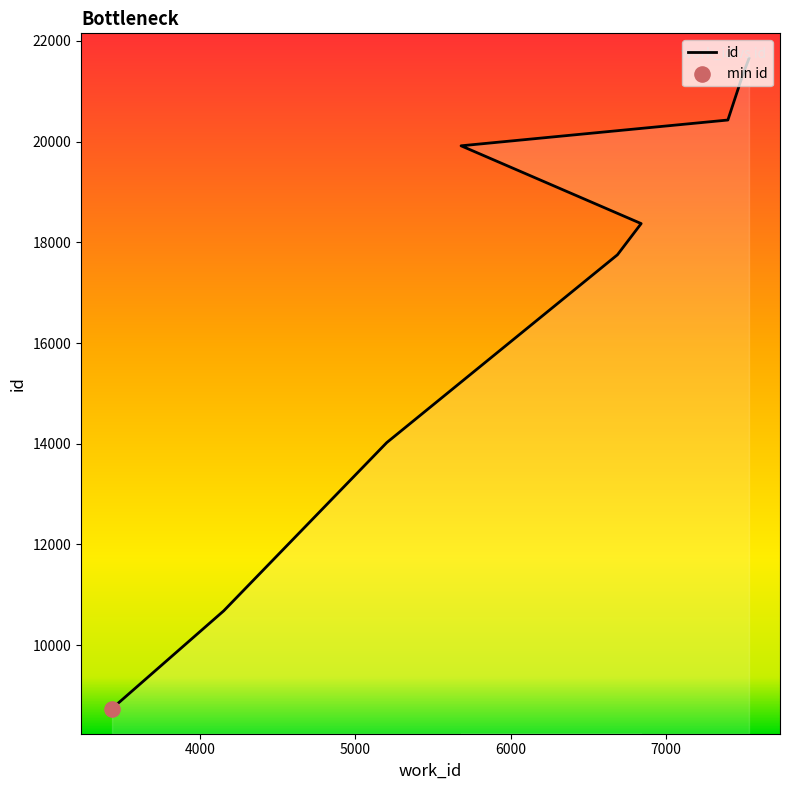

Between 7496 and 4151, which is larger?

7496